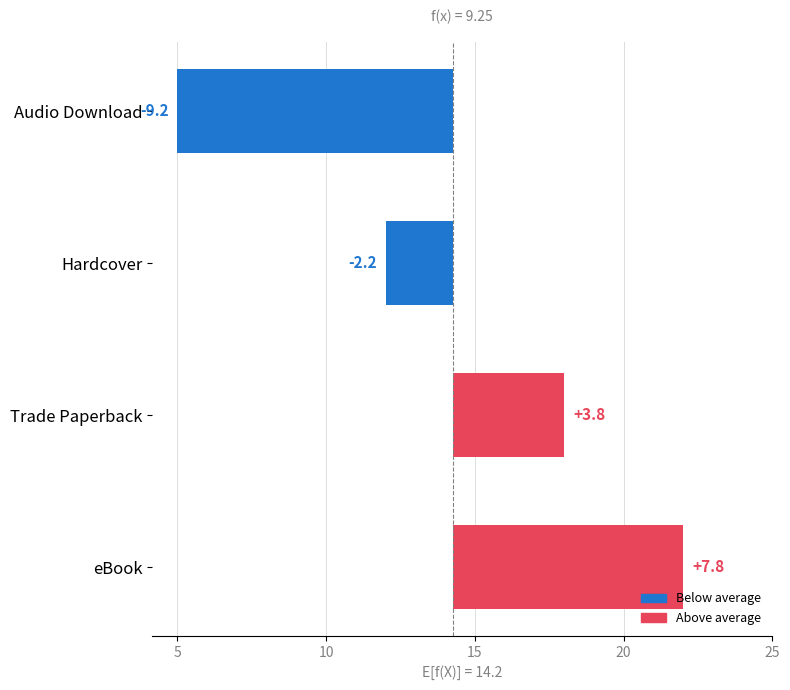

How many series are shown in this chart?

1